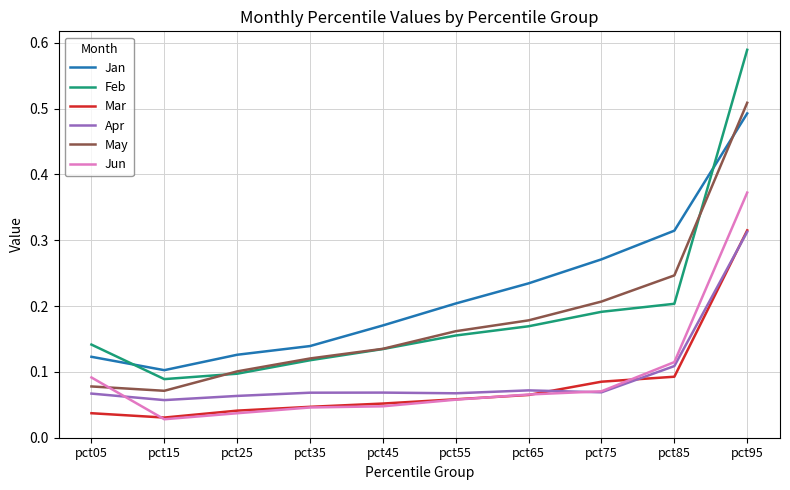

The value of May at pct75 is 0.1. True or false?

False